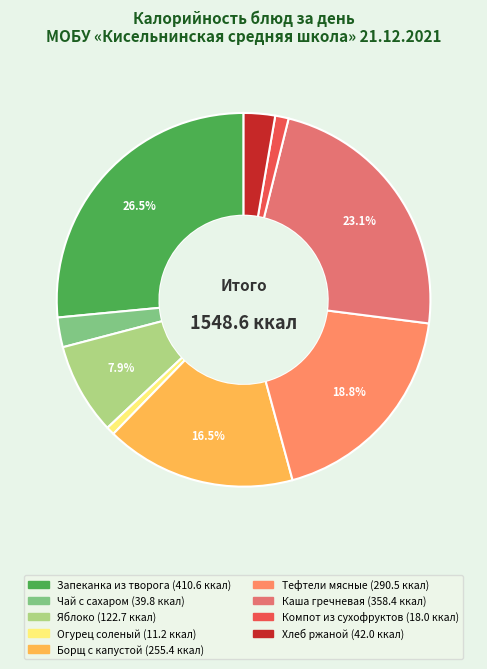

Count the number of slices in the pie.

9